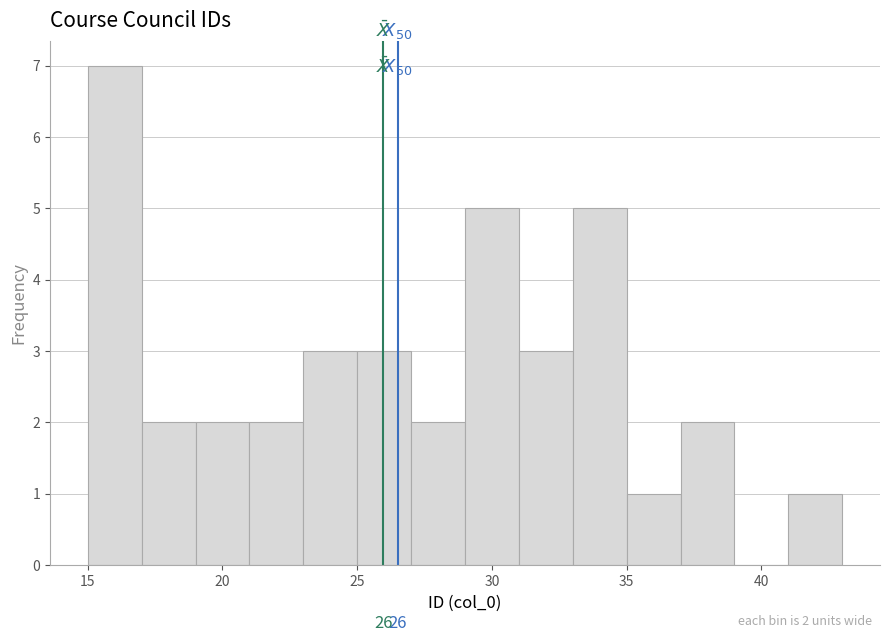

Over which range of the x-axis is the bar tallest?

15 to 17